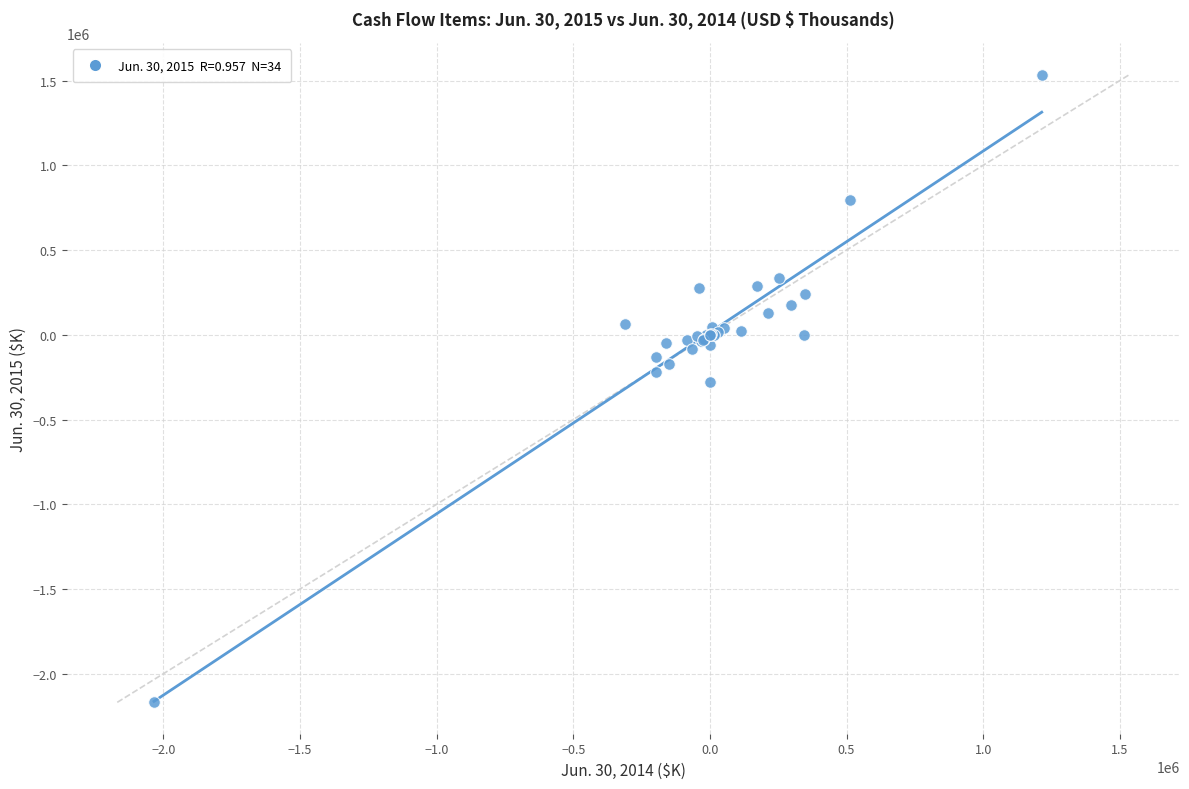

What Y value in the scatter plot is closest to -316709?

-275788